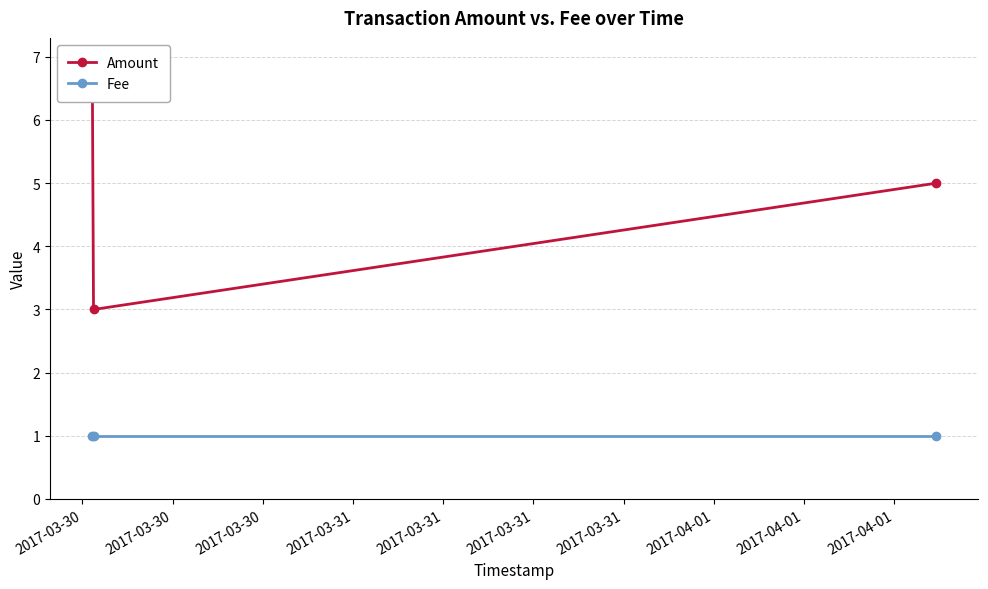

At how many categories does at least one series exceed 3?

2